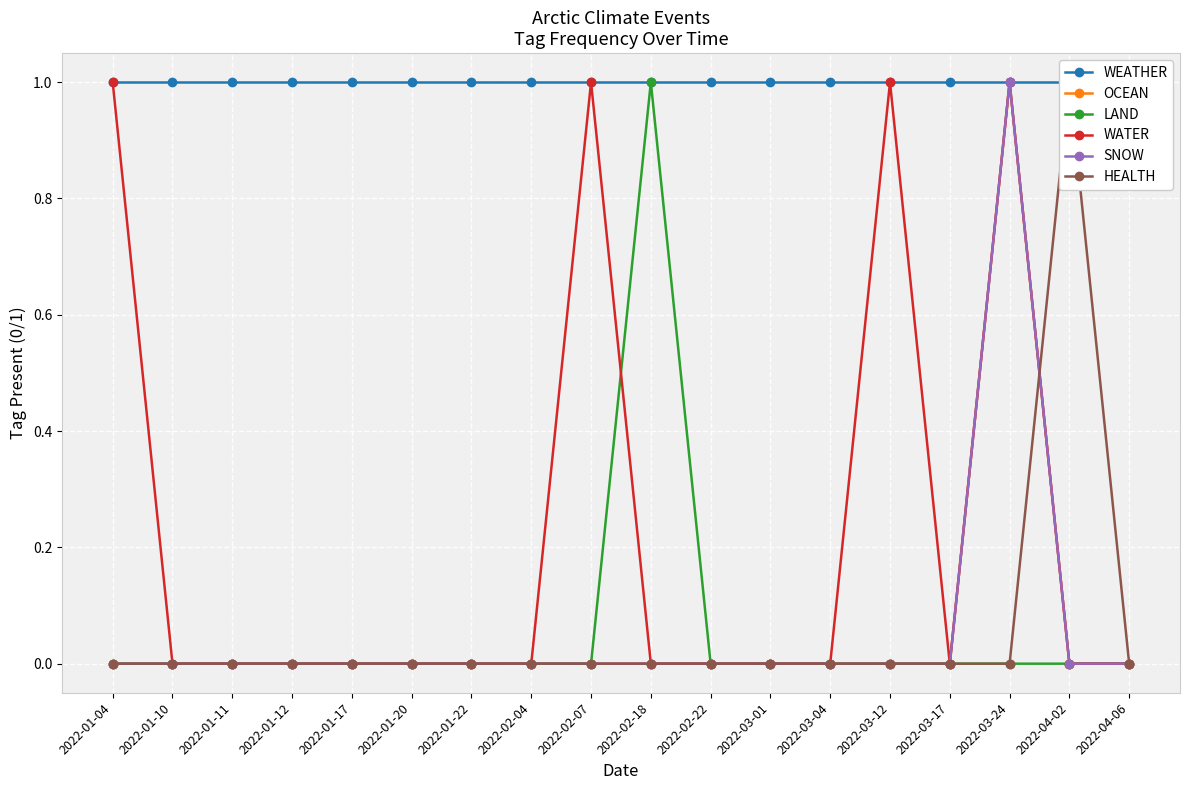

Count the number of categories in the chart.

18